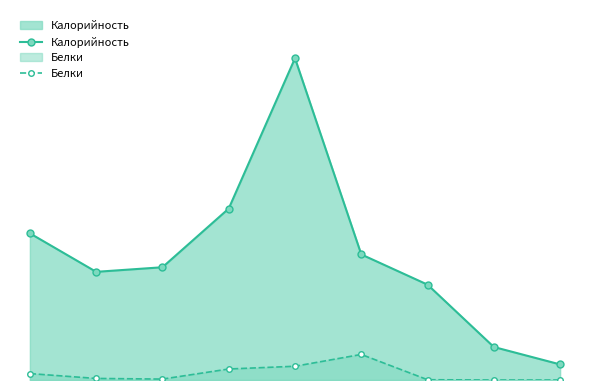

Reading left to right, transcribe all the data shown in this chart.

Калорийность: 0=160.0	1=118.0	2=123.0	3=187.0	4=351.0	5=137.0	6=104.0	7=36.0	8=17.0
Белки: 0=7.0	1=1.7	2=1.0	3=12.0	4=15.0	5=27.9	6=0.3	7=0.0	8=0.0